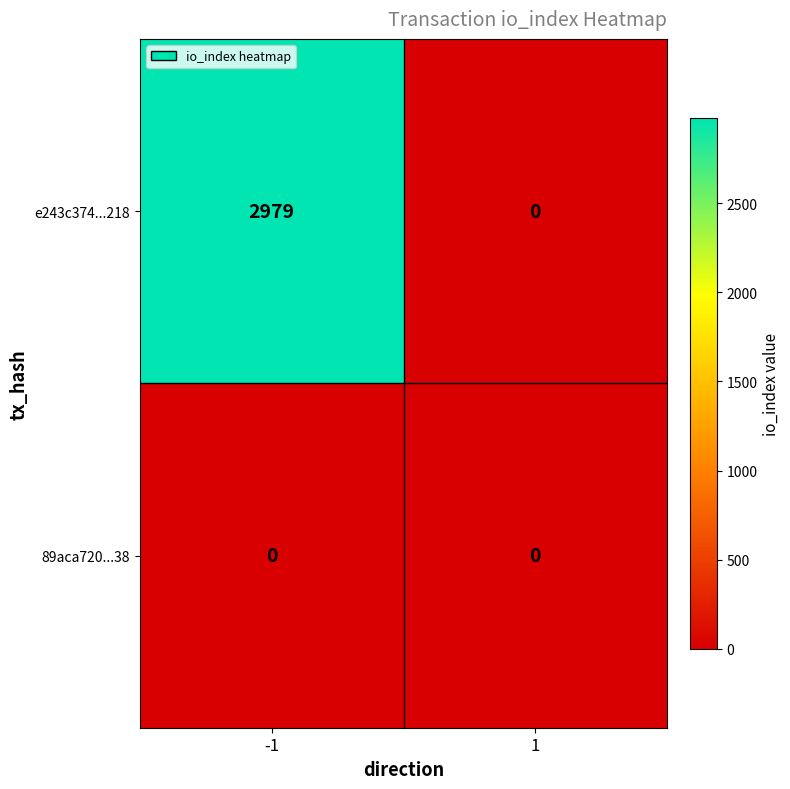

What is the greatest value displayed?

2979